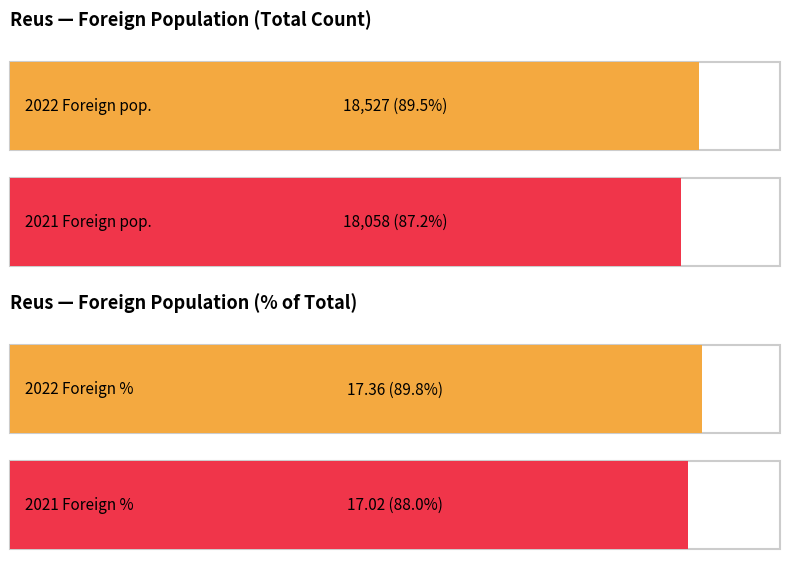

Does the chart contain any negative values?

No